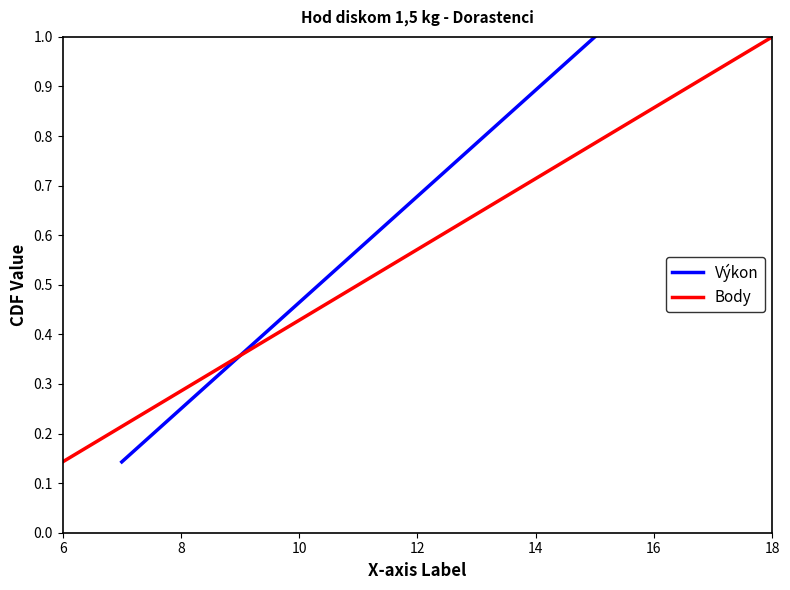

What is the value of the Výkon point at the 4th from the left?

0.6